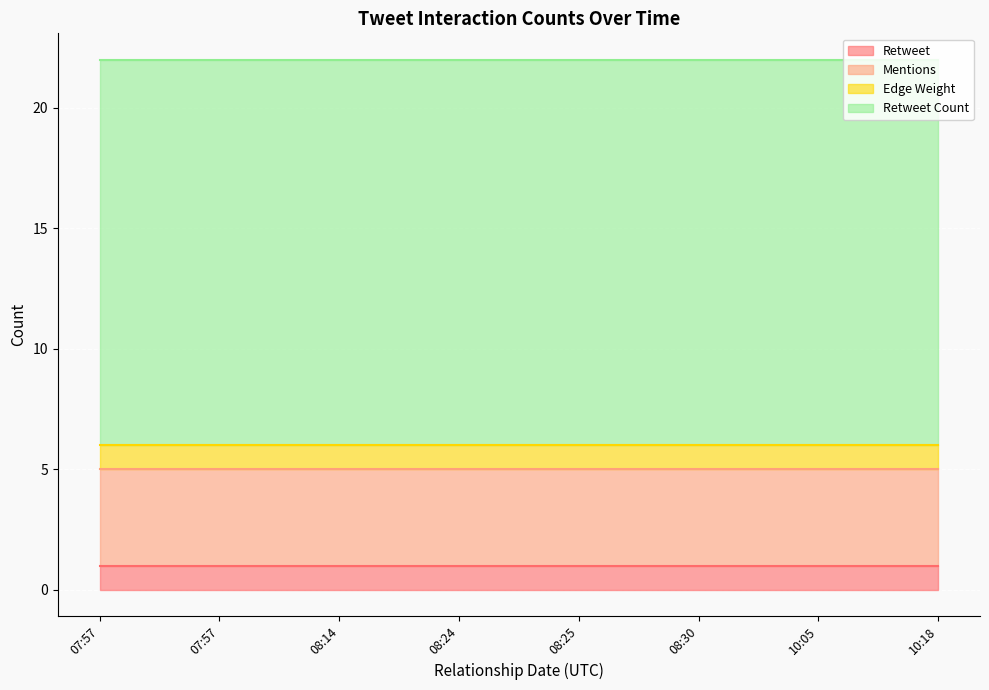

True or false: Retweet has more than 1 points higher than both neighbors.

False